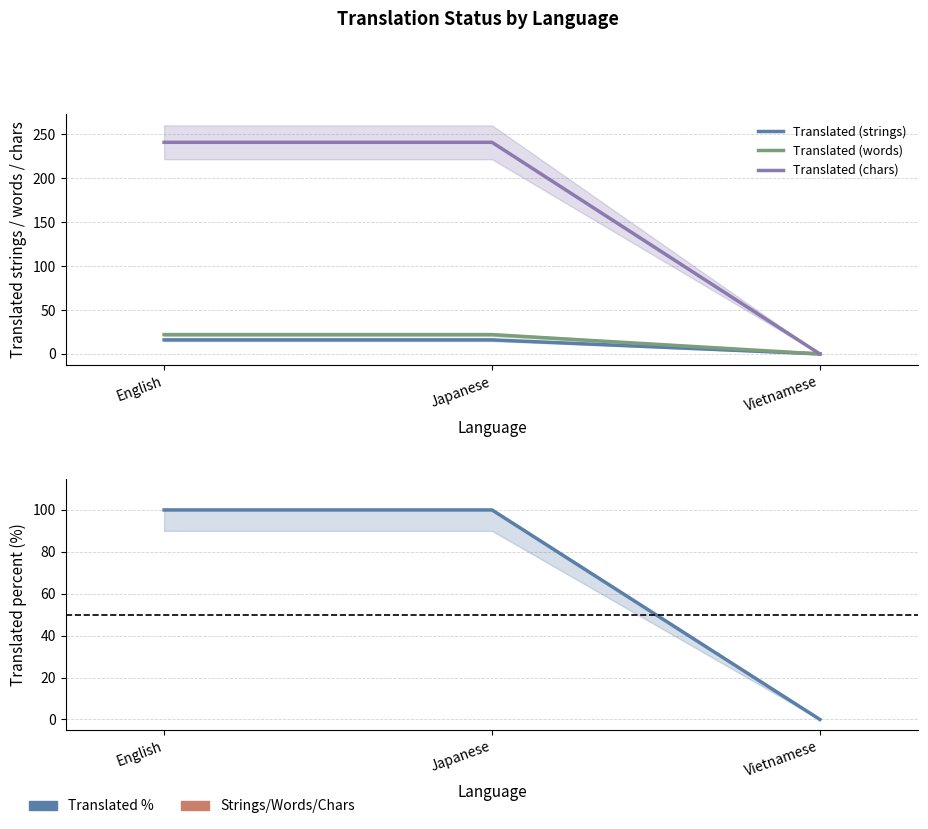

Count the number of categories in the chart.

3